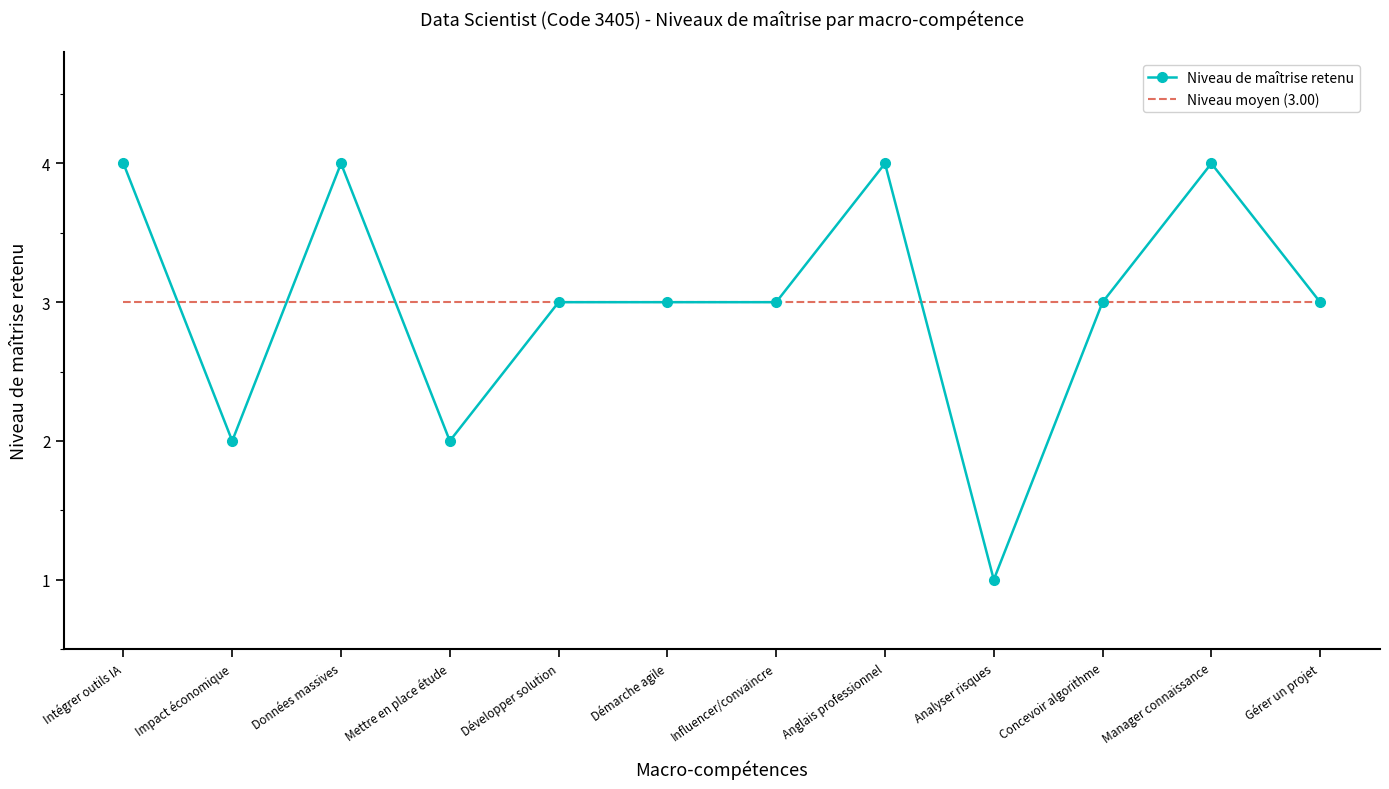

What is the greatest value displayed?

4